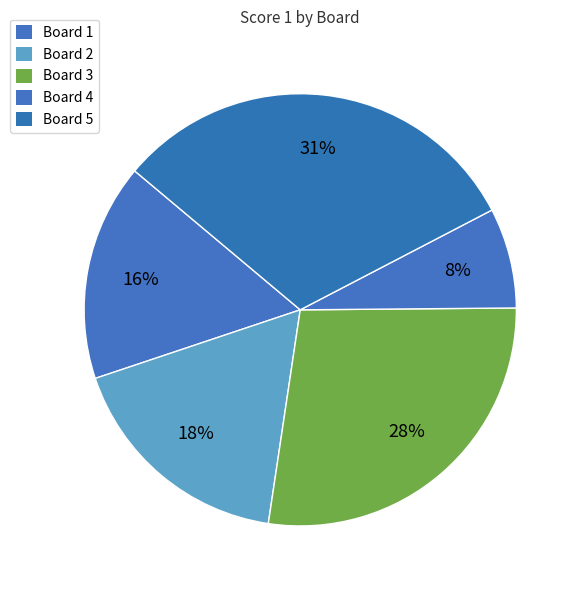

Which has a higher value, Board 2 or Board 1?

Board 2